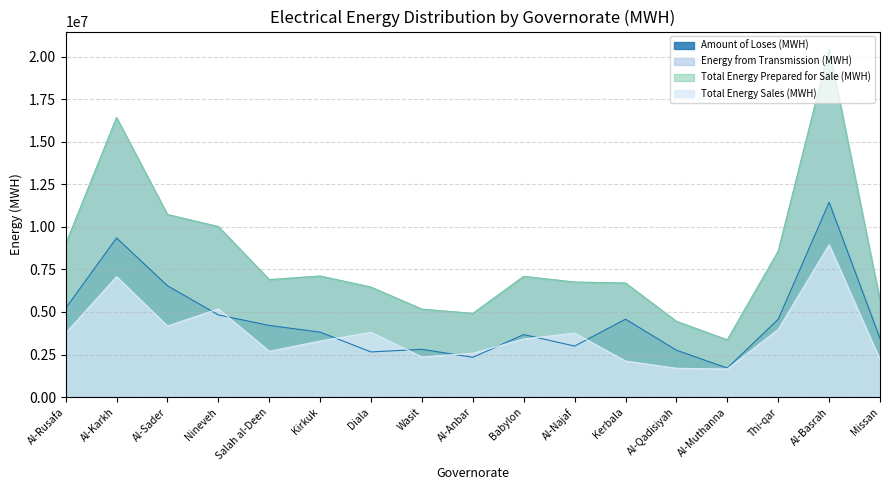

What is the maximum value for Amount of Loses (MWH)?

11442350